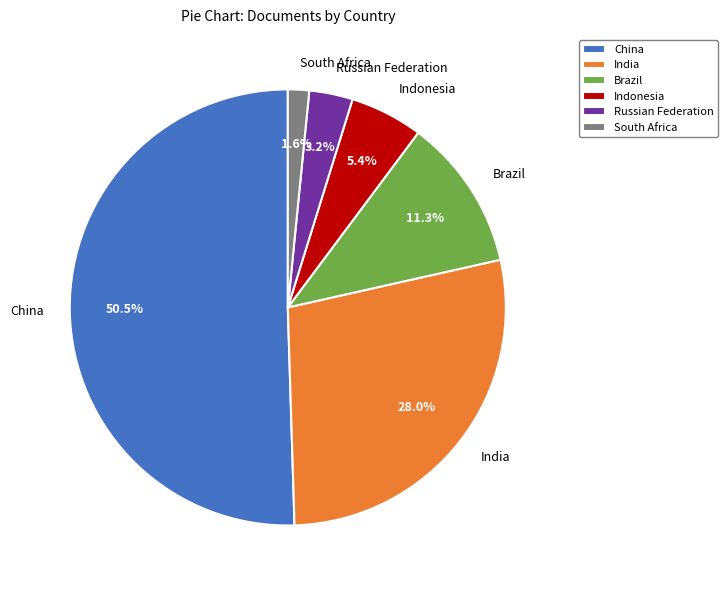

How many slices are in this pie chart?

6